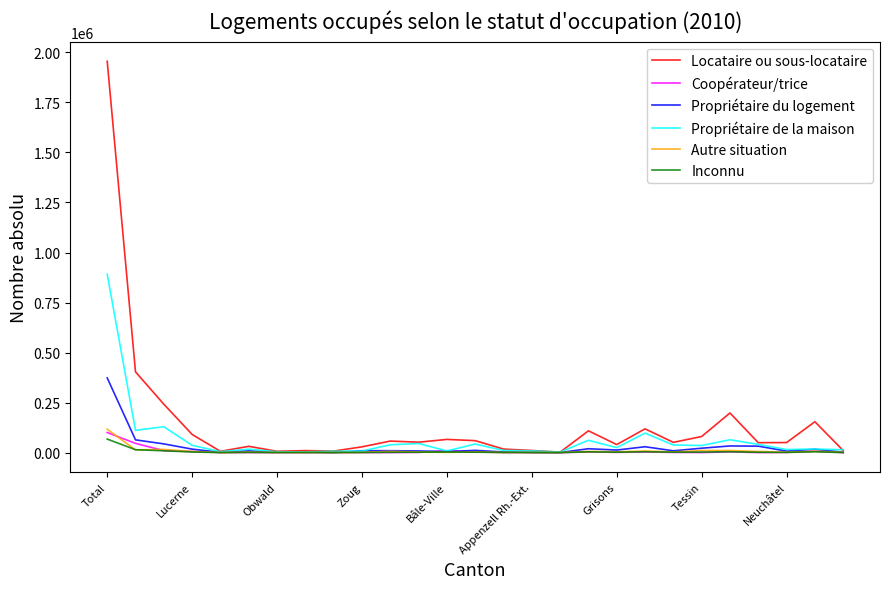

At how many categories does at least one series exceed 430642?

1